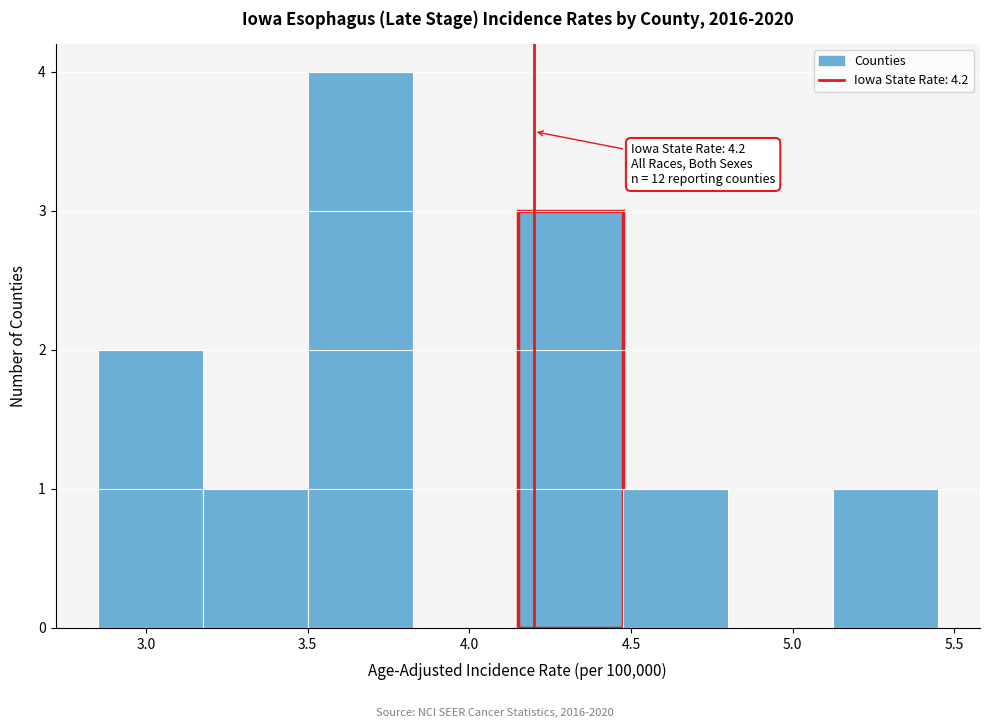

Over which range of the x-axis is the bar tallest?

3.500 to 3.825